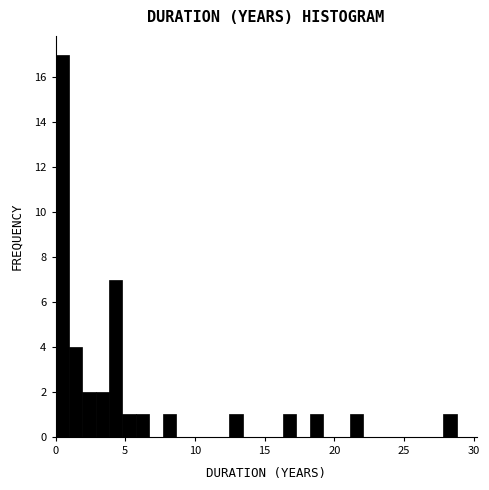

Read against the x-axis, roughly where is the centre of the tallest bar?

0.5